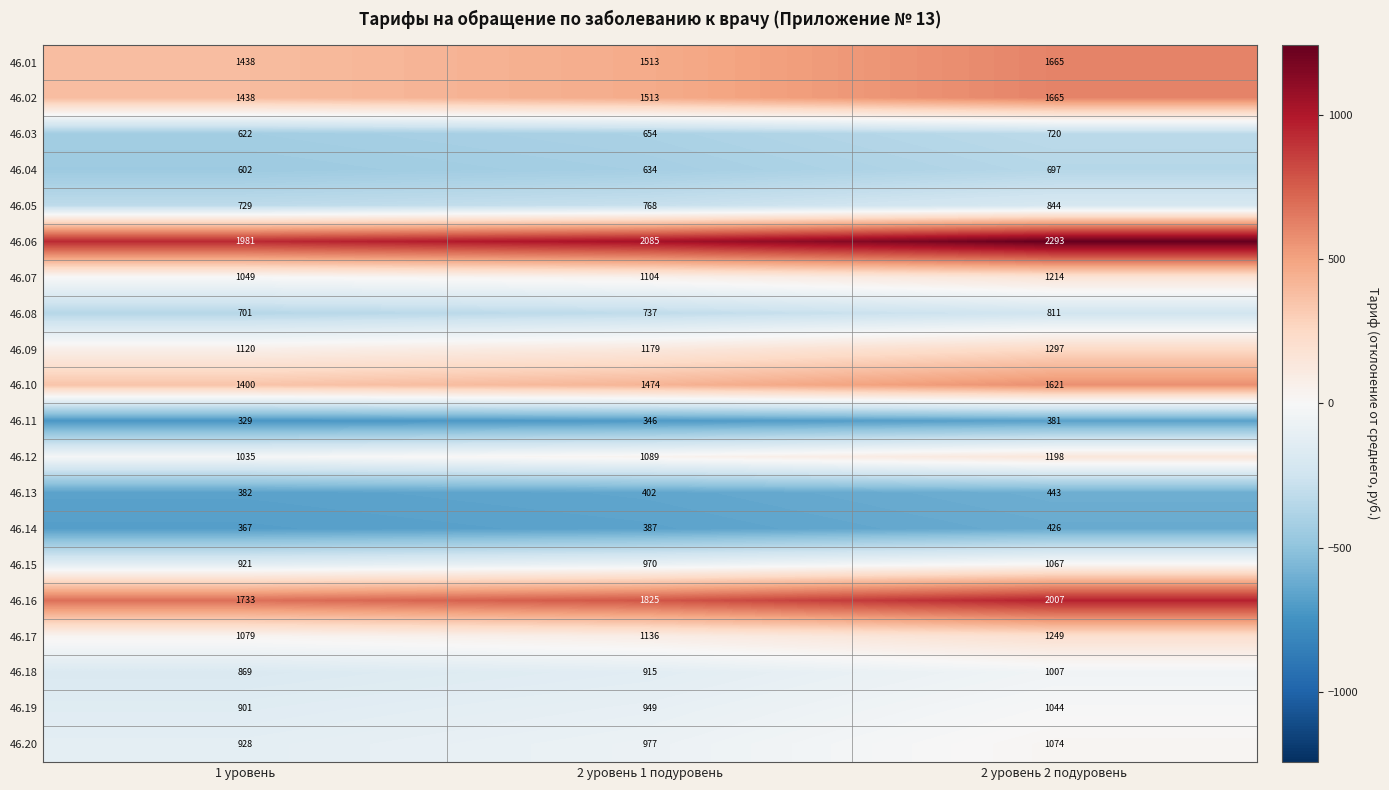

The 46.15 series shows 970 at 2 уровень 1 подуровень. True or false?

True